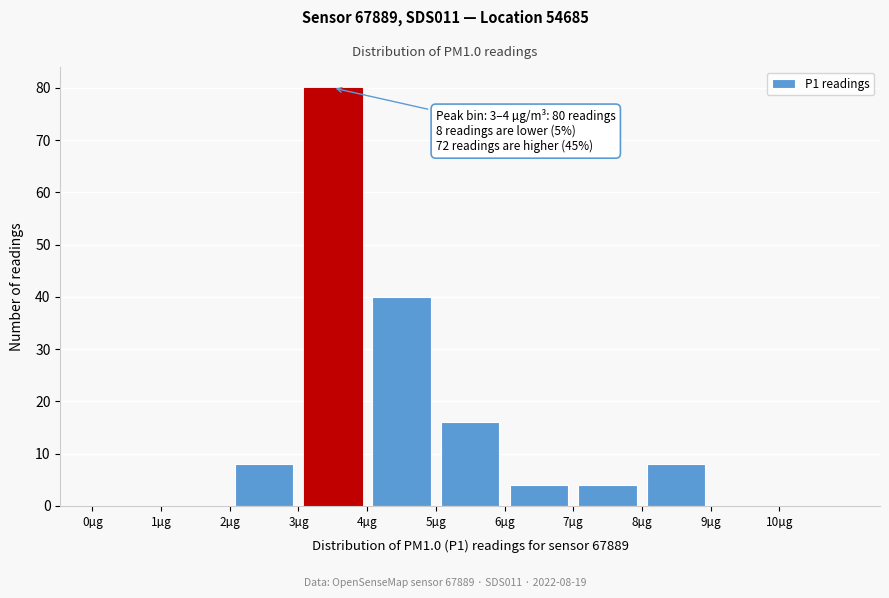

Over which range of the x-axis is the bar tallest?

3 to 4